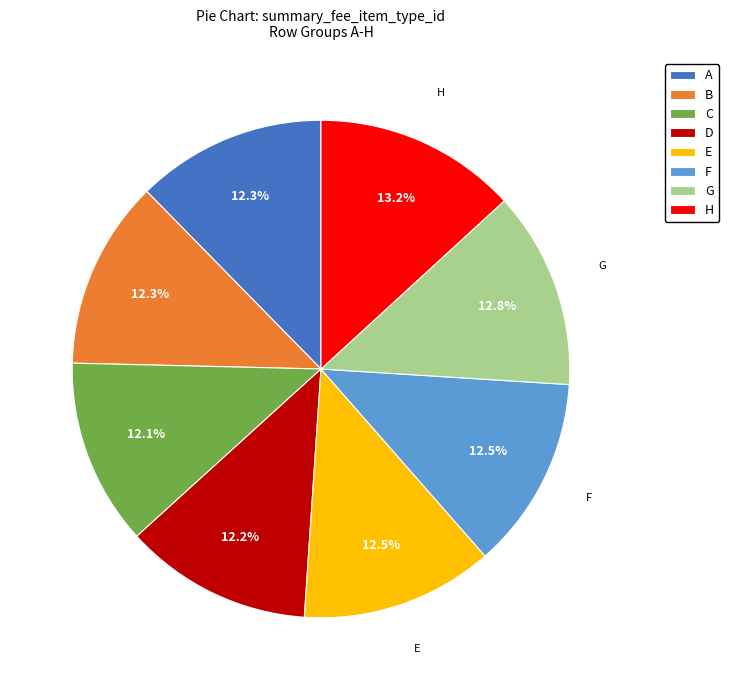

Does F account for over 50% of the chart?

No